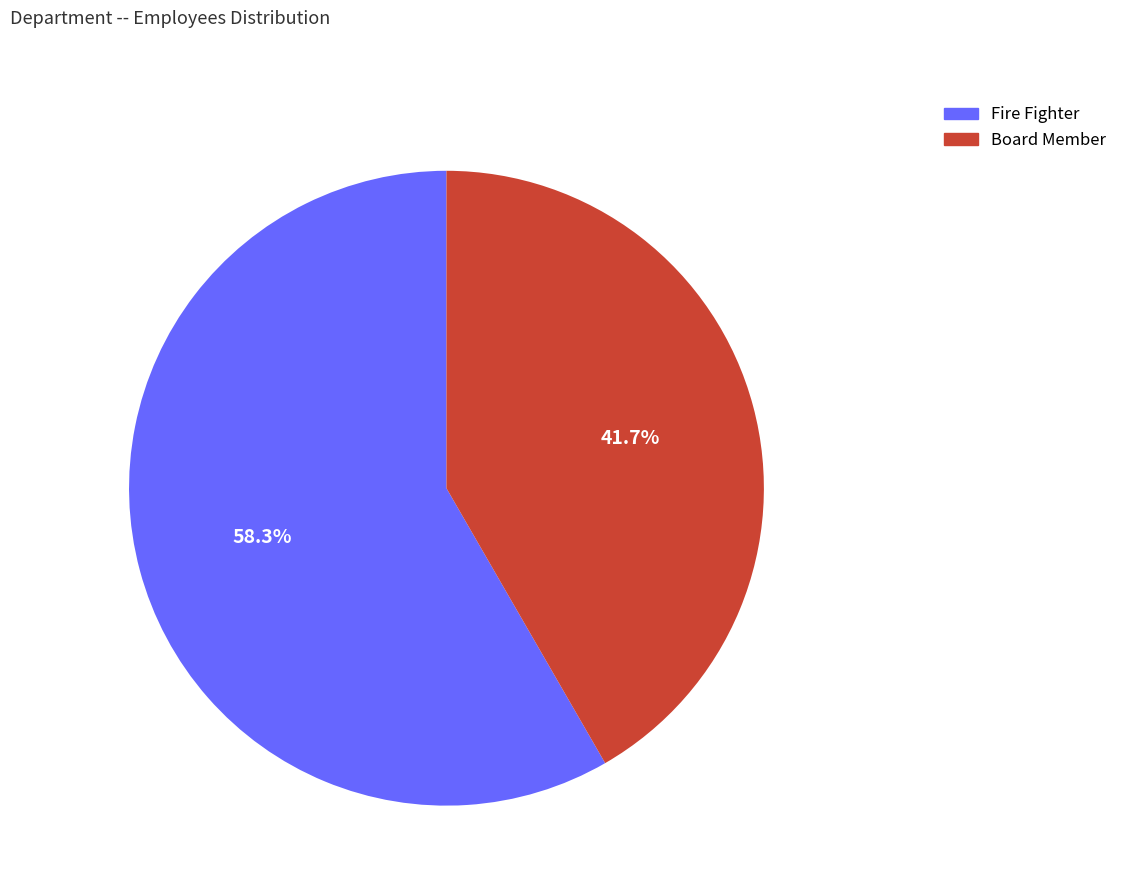

To the nearest percent, what is the average slice percentage?

50%